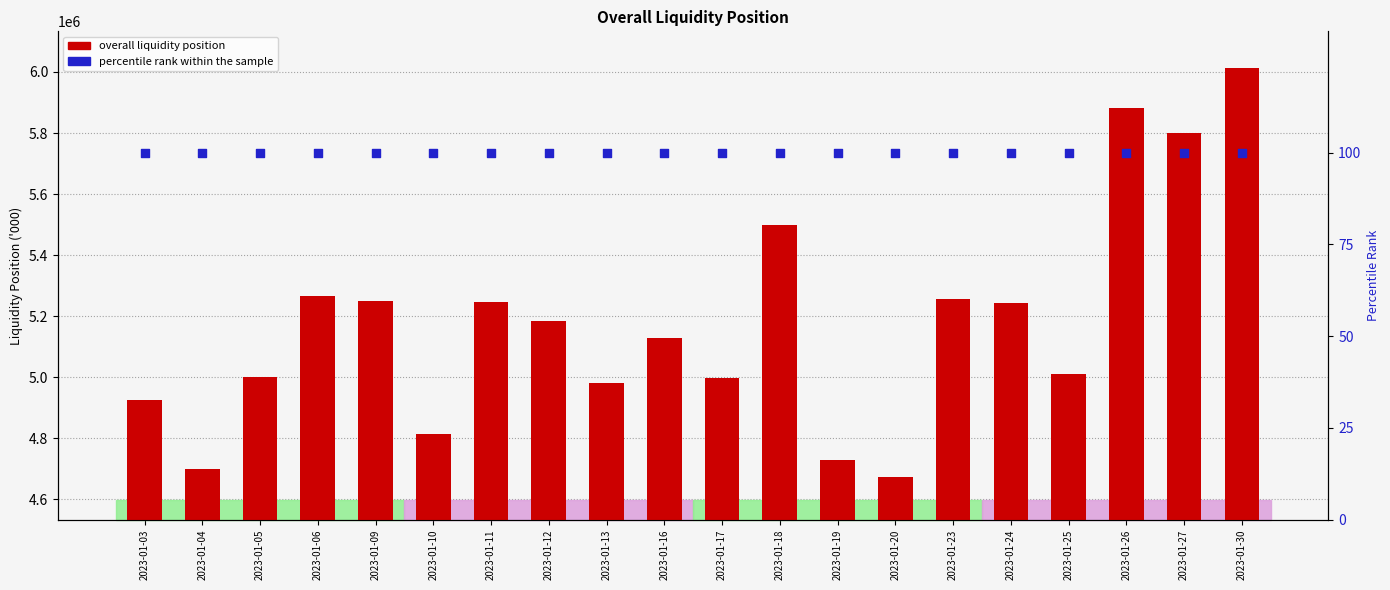

Is the value of Overall liquidity position at 2023-01-12 greater than the value of percentile rank within the sample at 2023-01-20?

Yes